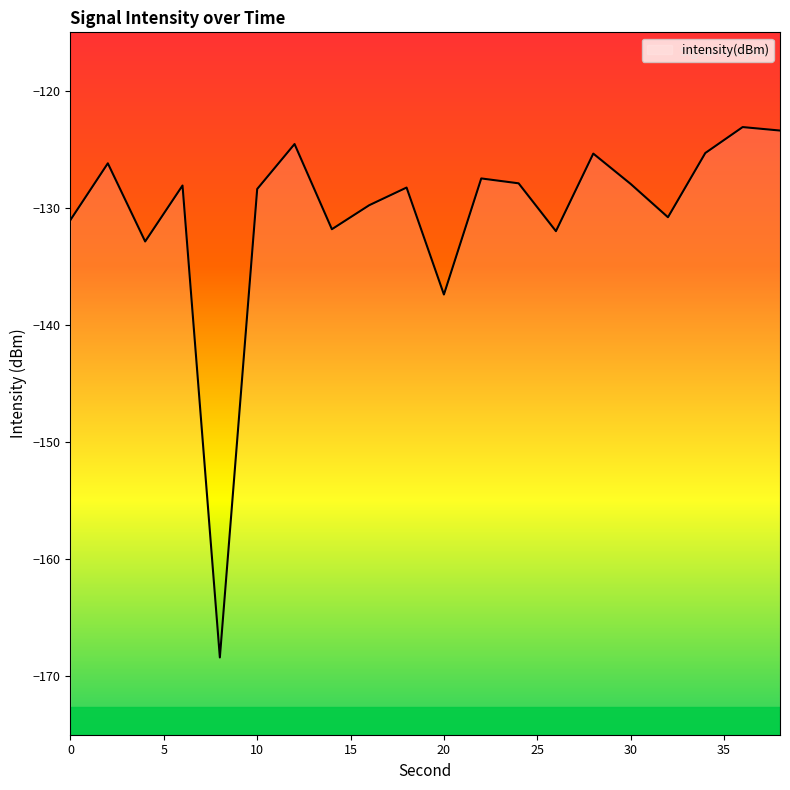

Which label corresponds to the smallest value in the chart?

8